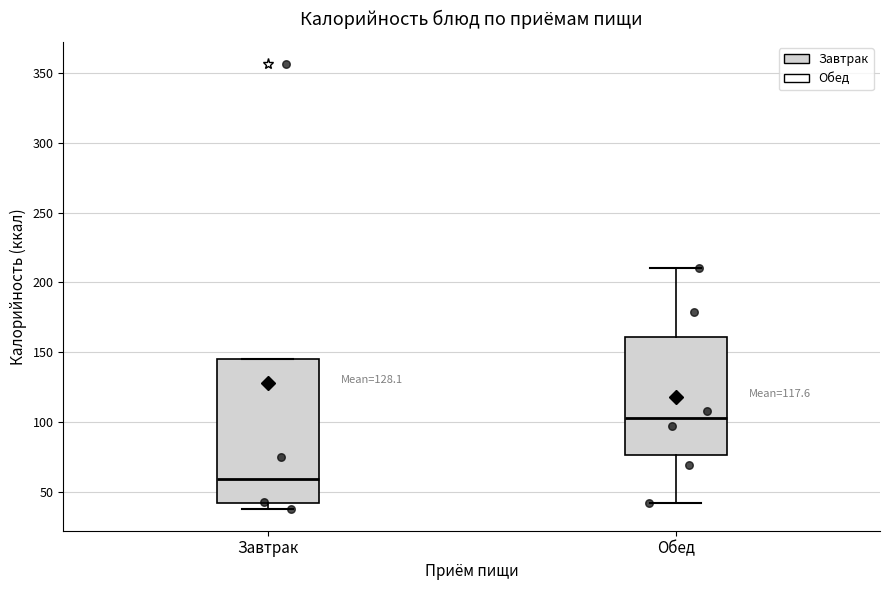

Reading left to right, read every box against the y-axis: the position of its median line, the range the box covers, and the ends of its whiskers. The values are not printed on the chart, so give them approximately, as read against the axis.

Завтрак: median 60, box 40 to 145, whiskers 40 (just below the box's lower edge) to 145
Обед: median 105, box 75 to 160, whiskers 40 to 210